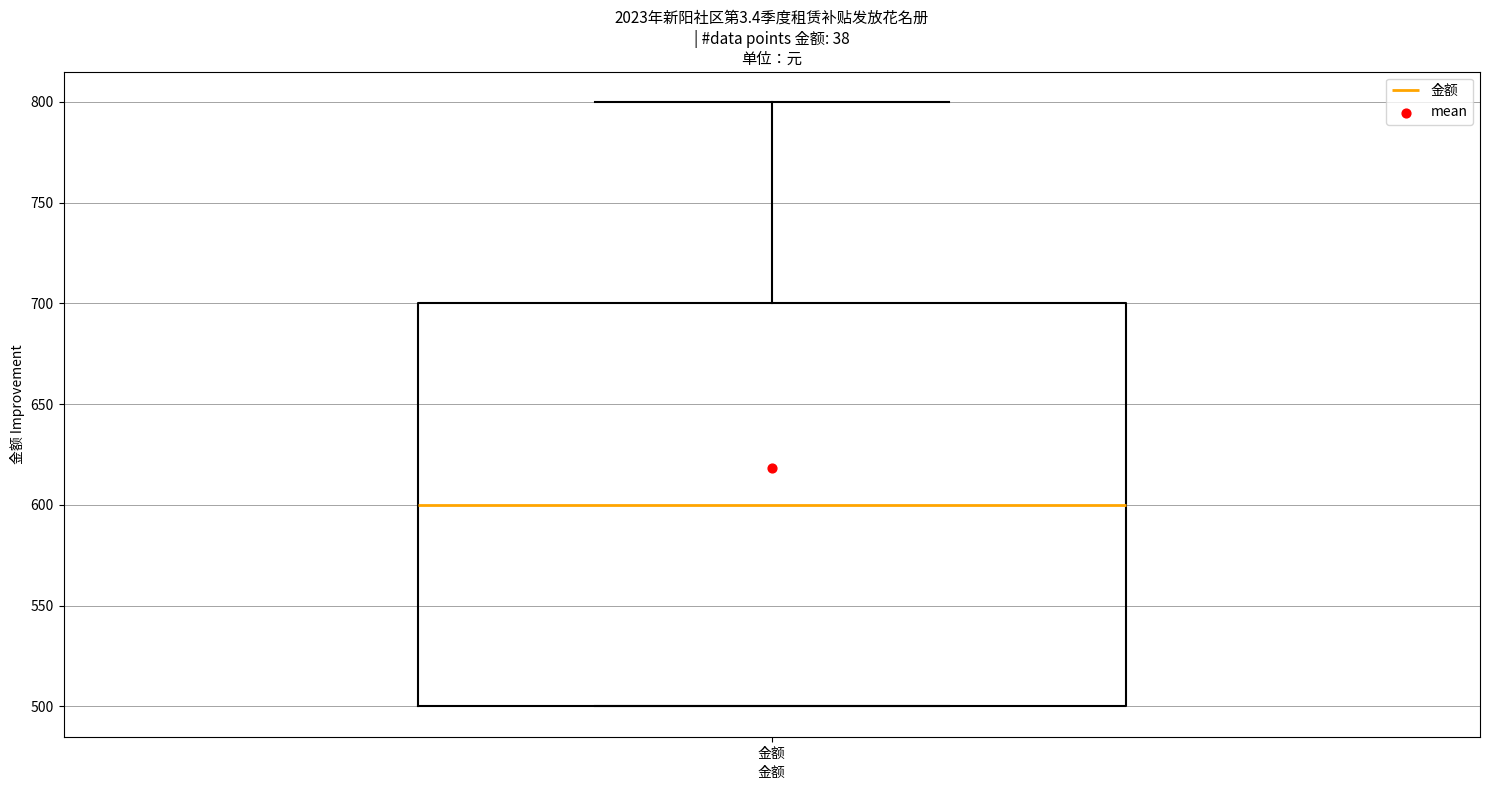

Where is the upper edge of the box for 金额 on the y-axis? The values are not printed on the chart, so give them approximately, as read against the axis.

700